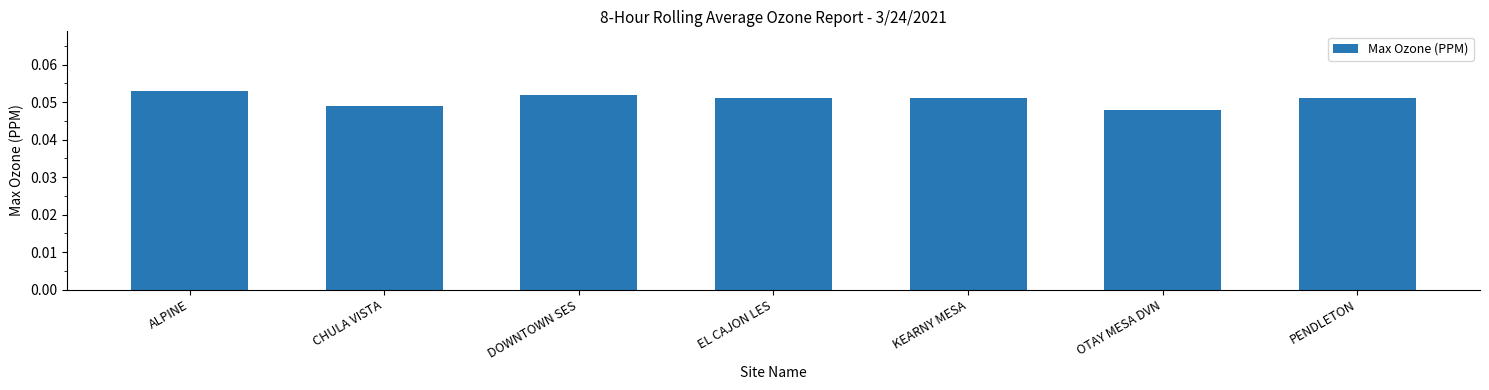

Count the values in the range 0 to 1.

7